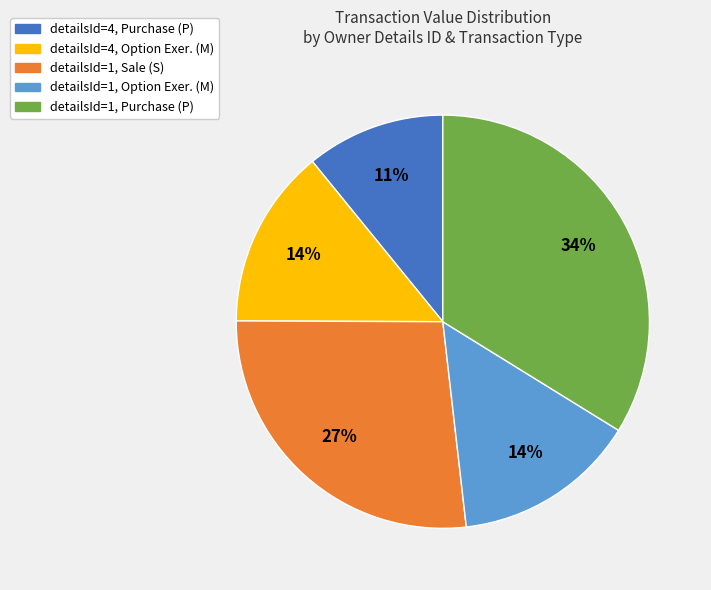

True or false: detailsId=4, Option Exer. (M) accounts for 1% of the total.

False